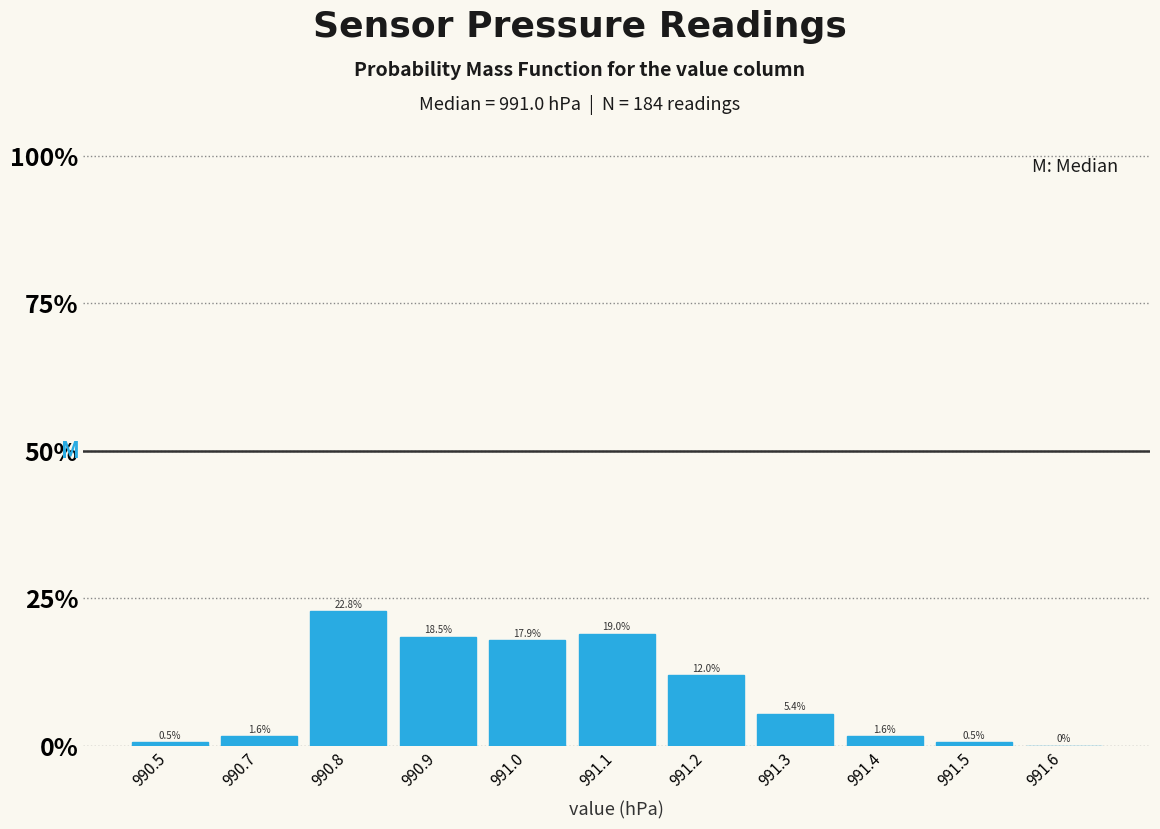

Reading left to right, what are all the values shown in this chart?

990.5=0.5	990.7=1.6	990.8=22.8	990.9=18.5	991.0=17.9	991.1=19.0	991.2=12.0	991.3=5.4	991.4=1.6	991.5=0.5	991.6=0.0